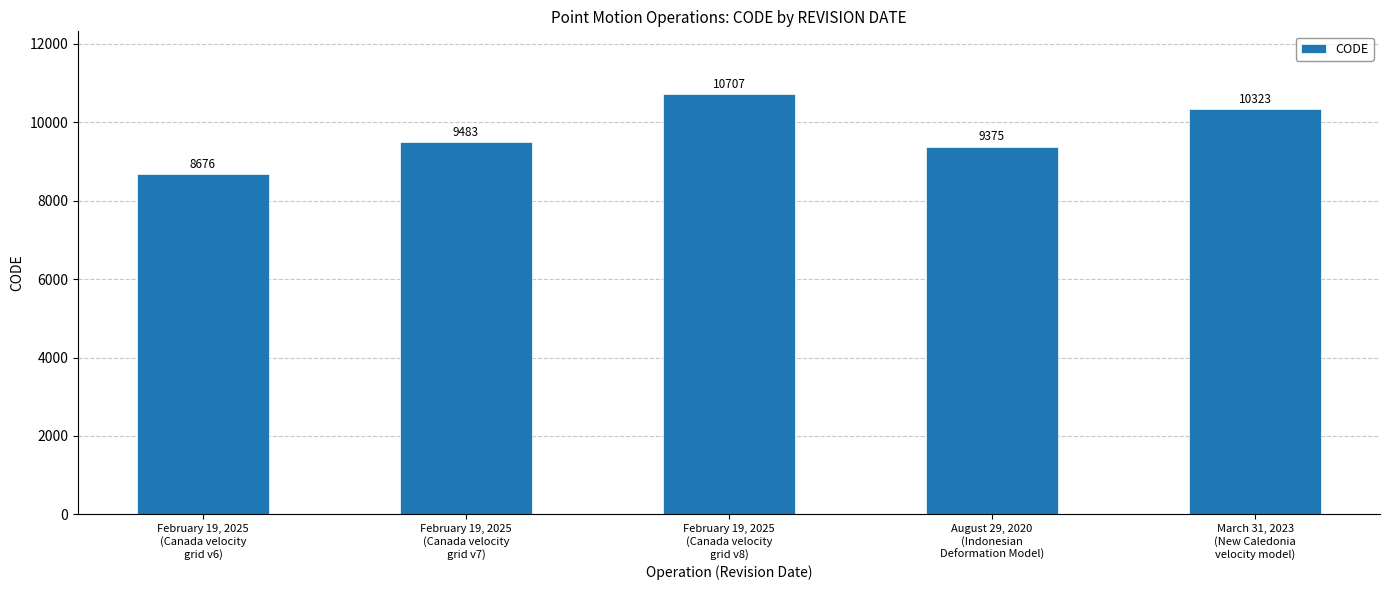

What is the minimum value shown in the chart?

8676